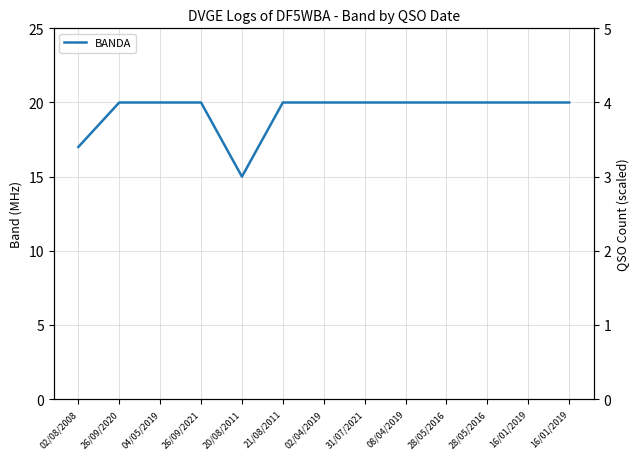

Rank the categories by value from lowest to highest.

20/08/2011, 02/08/2008, 26/09/2020, 04/05/2019, 26/09/2021, 21/08/2011, 02/04/2019, 31/07/2021, 08/04/2019, 28/05/2016, 28/05/2016, 16/01/2019, 16/01/2019